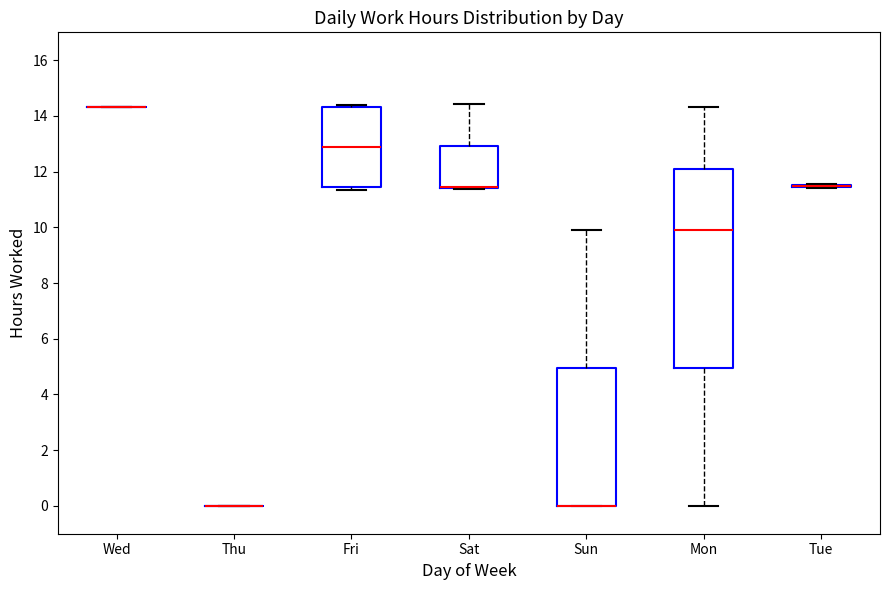

Reading left to right, transcribe this box plot: for each box, give where its median line is, the range the box spans, and where its two whiskers end, as read against the y-axis. The values are not printed on the chart, so give them approximately, as read against the axis.

Wed: box collapsed to a line at 14.4, whiskers 14.4 to 14.4
Thu: box collapsed to a line at 0.0, whiskers 0.0 to 0.0
Fri: median 12.8, box 11.4 to 14.4, whiskers 11.4 (just below the box's lower edge) to 14.4 (just above the box's upper edge)
Sat: median 11.4 (drawn on the box's lower edge), box 11.4 to 13.0, whiskers 11.4 to 14.4
Sun: median 0.0 (drawn on the box's lower edge), box 0.0 to 5.0, whiskers 0.0 to 10.0
Mon: median 10.0, box 5.0 to 12.2, whiskers 0.0 to 14.4
Tue: box collapsed to a line at 11.4, whiskers 11.4 to 11.6